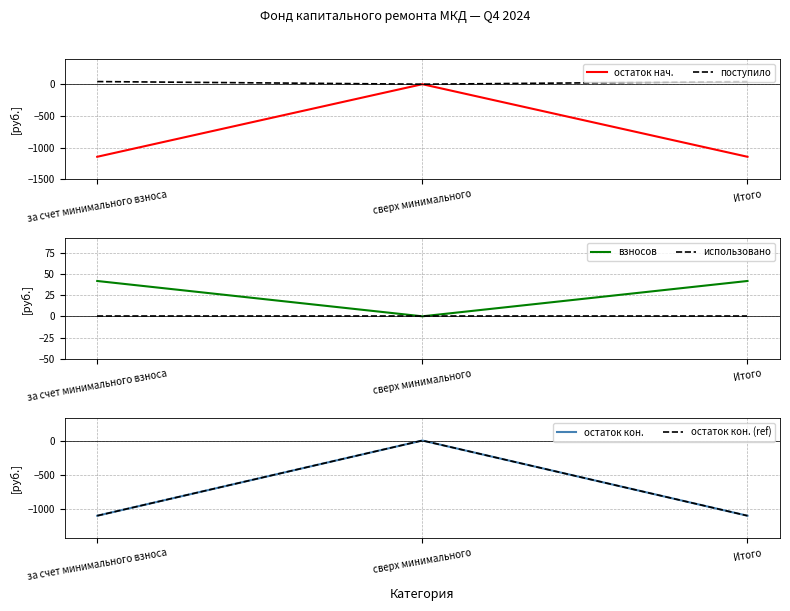

Is it true that остаток кон. (ref) equals 0.0 at сверх минимального?

True